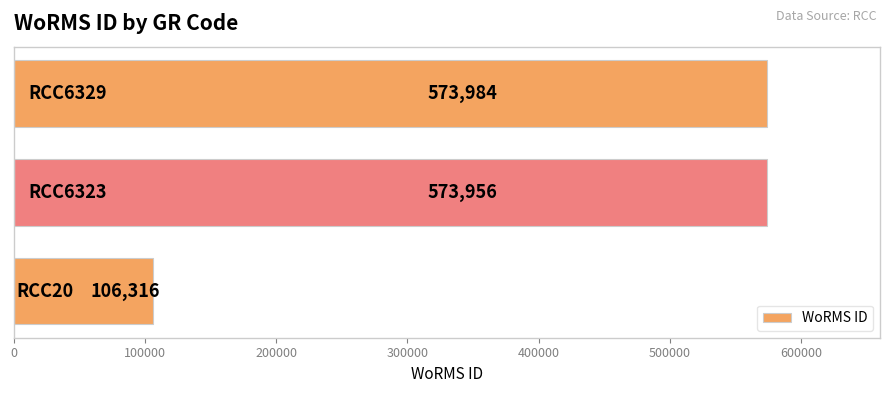

Does the chart contain any negative values?

No